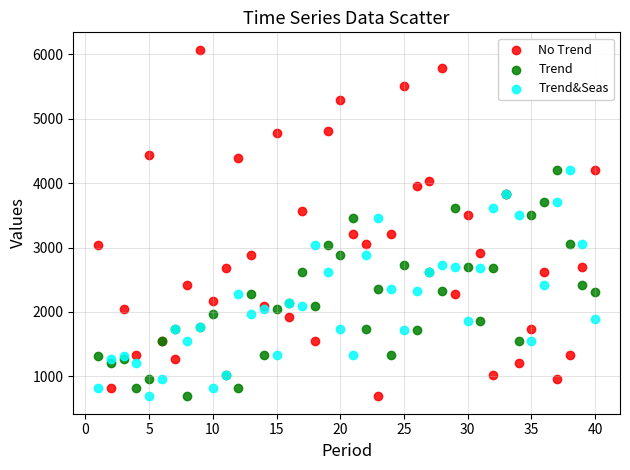

Which series has the largest Y range (max minus min)?

No Trend